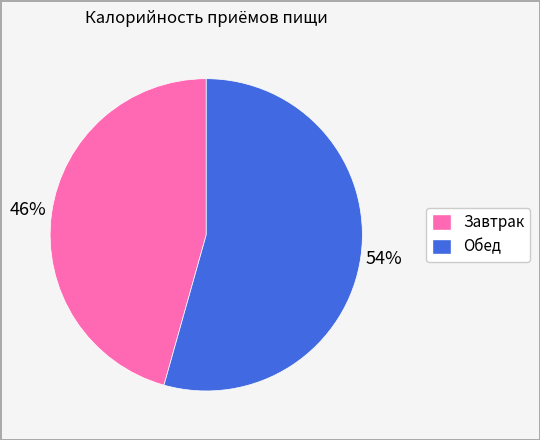

Rank the categories by value from lowest to highest.

Завтрак, Обед